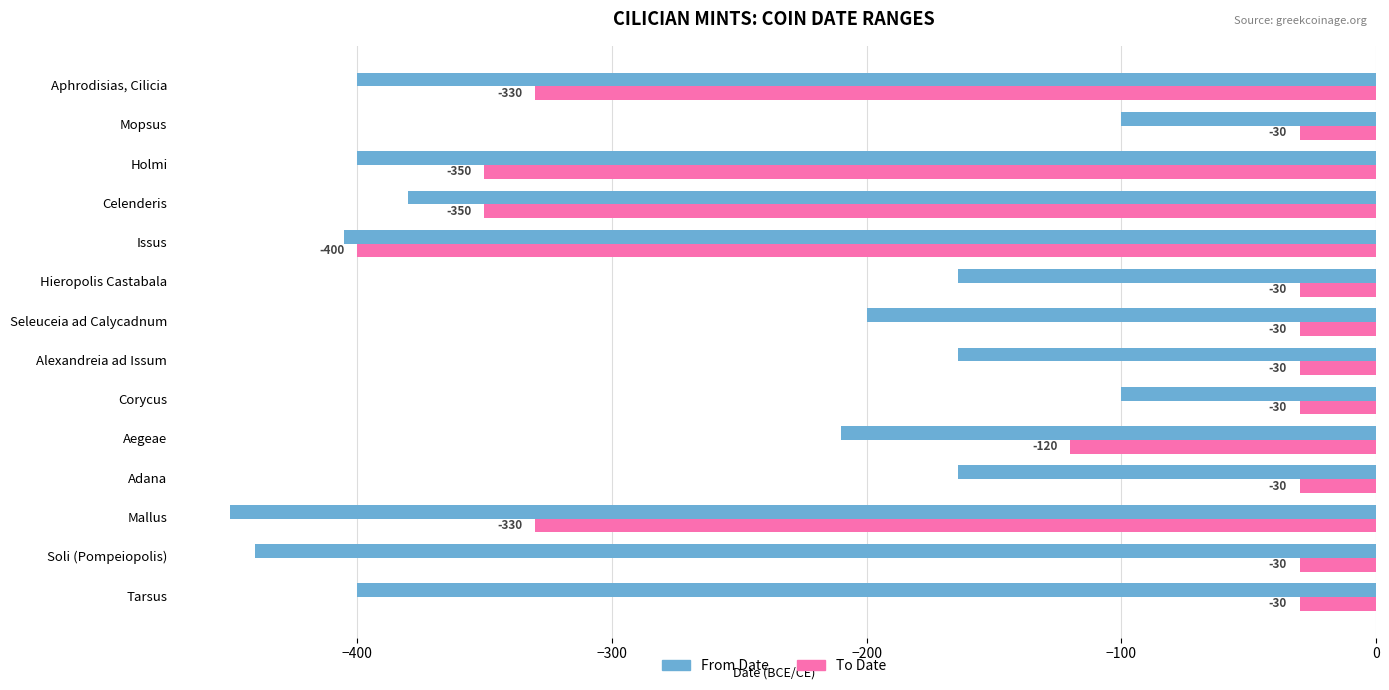

Which series has the widest spread of values?

To Date